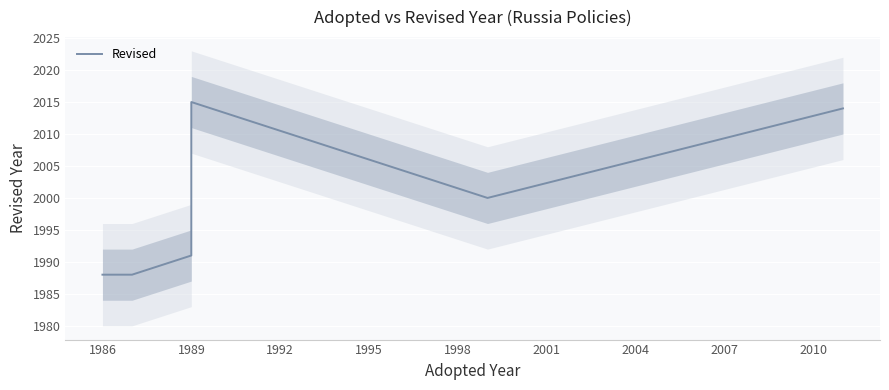

What is the average value?

1999